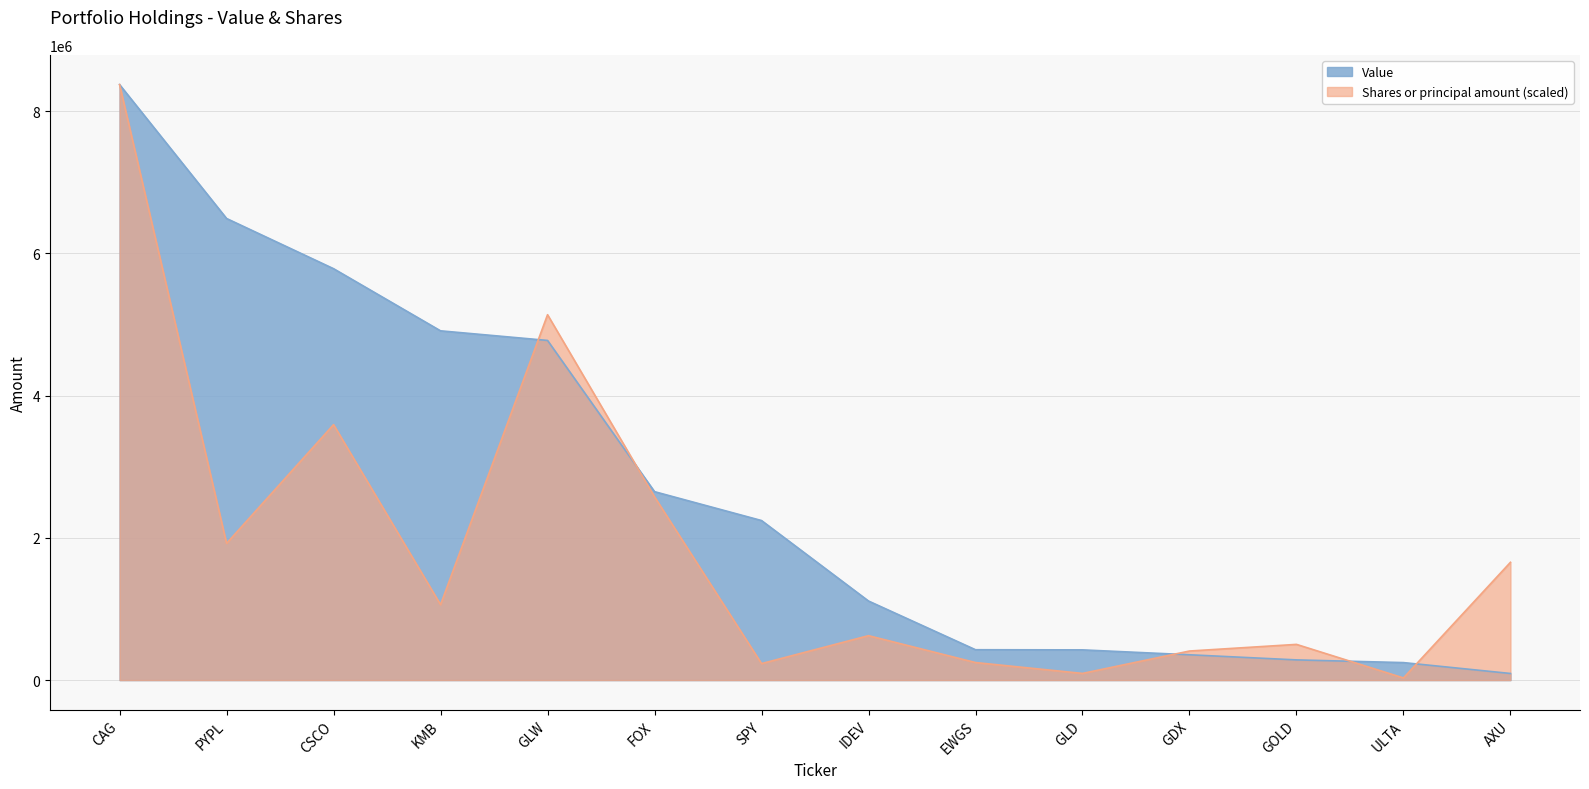

How many data points in Value are above 2244000?

6